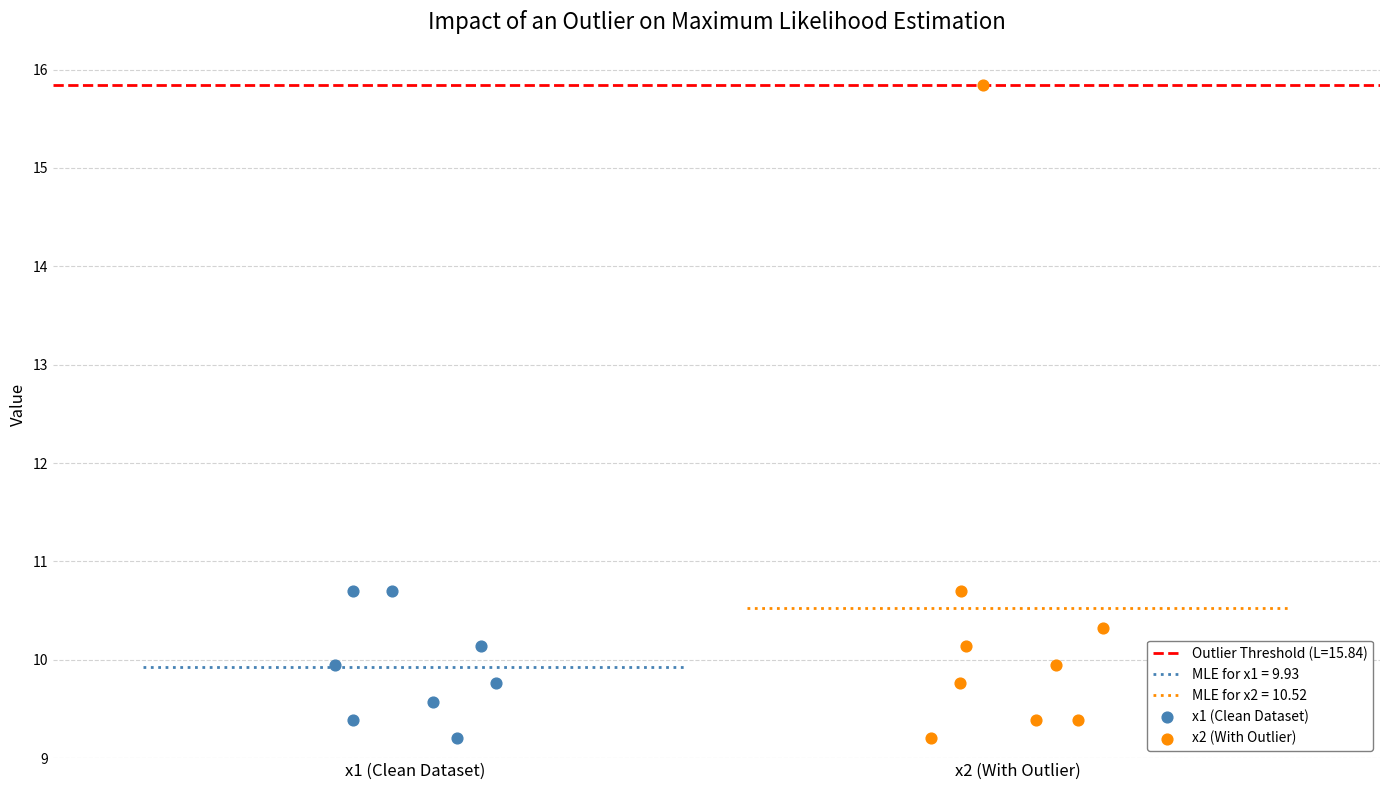

Which series has the widest spread of Y values?

x2 (With Outlier)